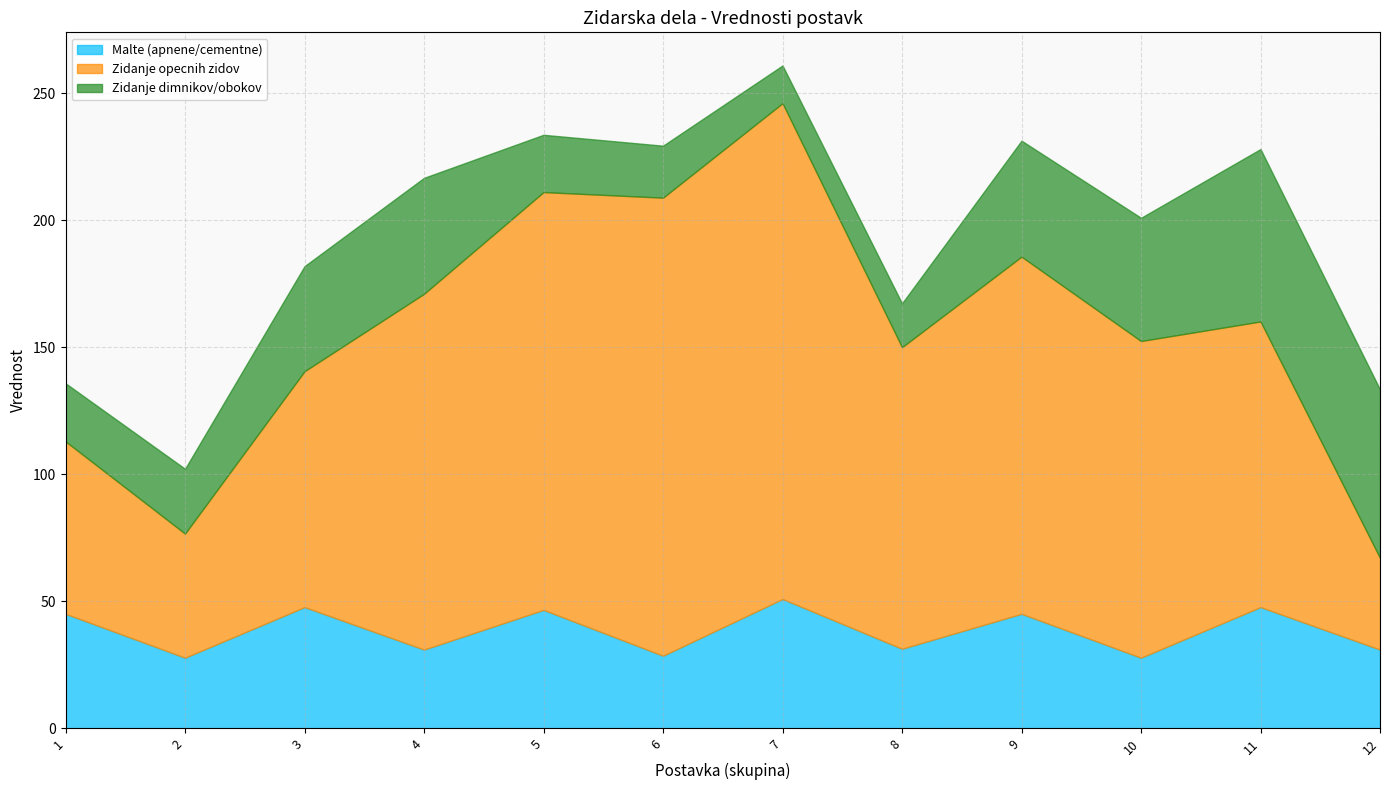

Where do Zidanje dimnikov/obokov and Malte (apnene/cementne) first cross each other?

3 and 4